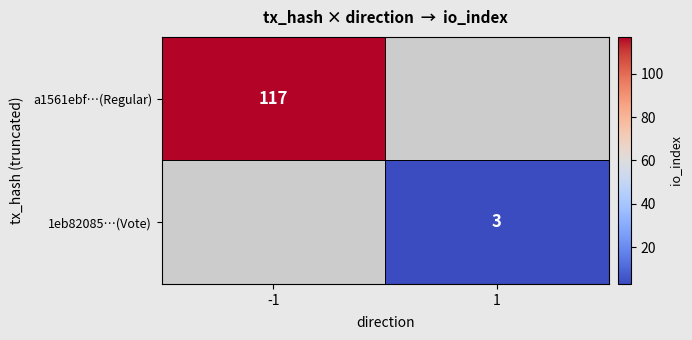

The 1eb82085…(Vote) series shows 2 at 1. True or false?

False